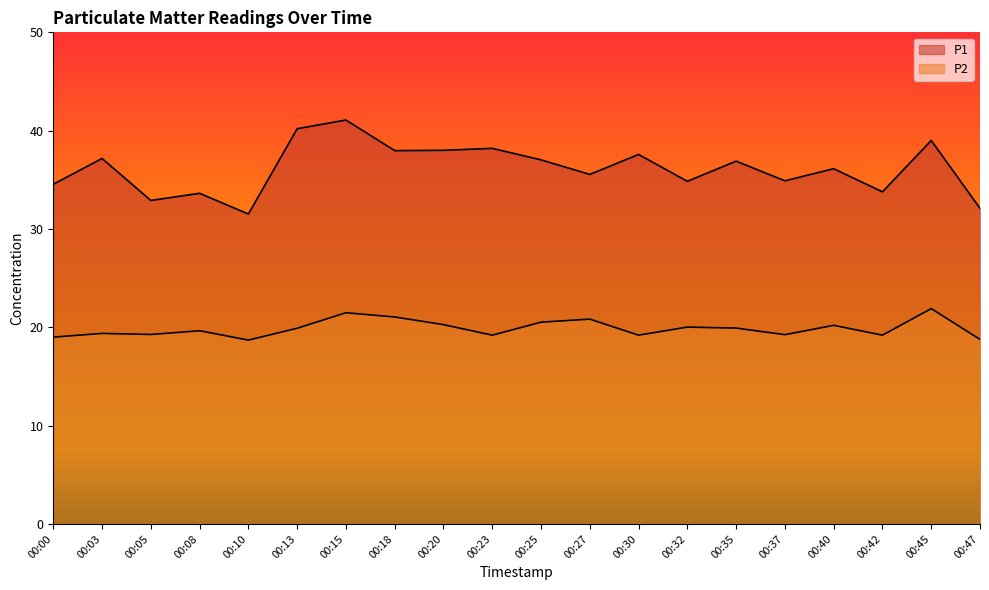

True or false: P1 has a value of 32.1 at 00:47.

True